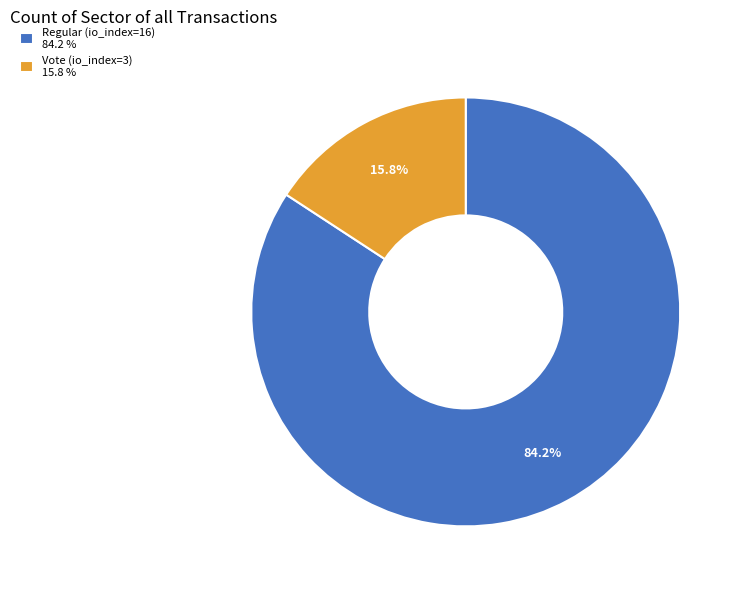

Which has a higher value, Vote (io_index=3) or Regular (io_index=16)?

Regular (io_index=16)